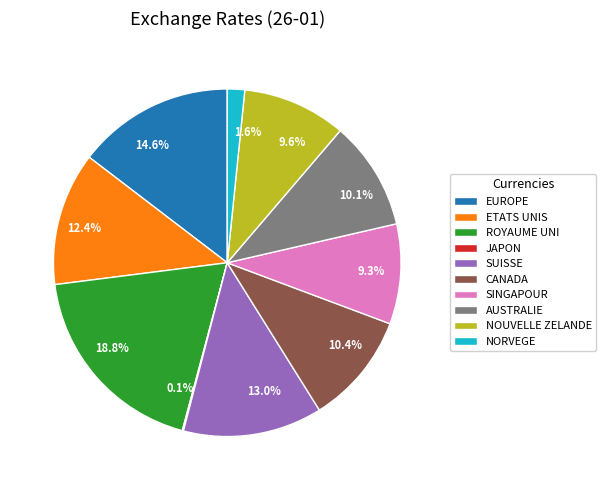

To the nearest percent, what is the difference between the largest and smallest slice percentages?

19%